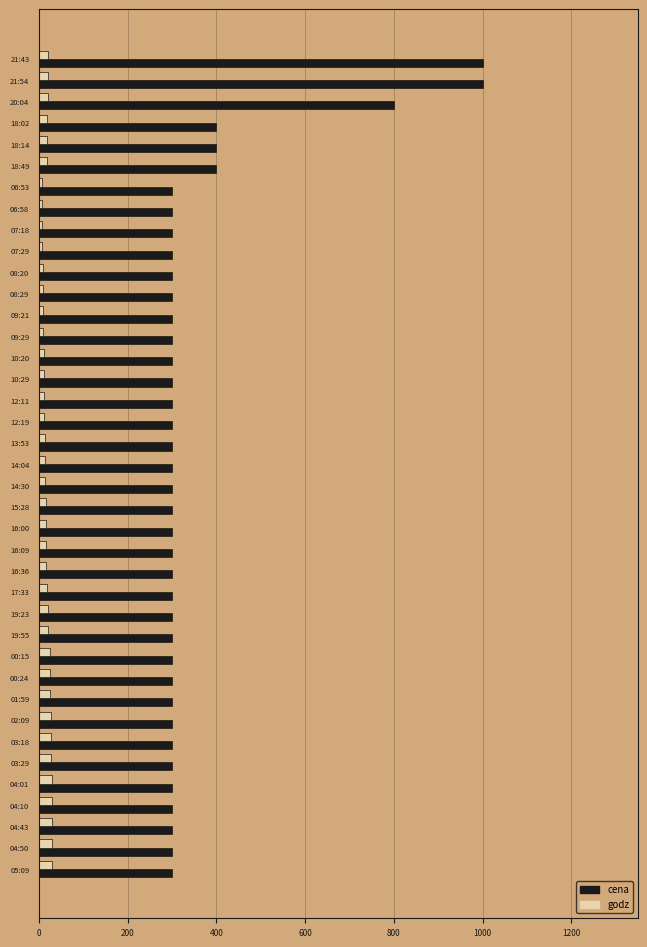

Between 20:04 and 09:29, which series saw the biggest shift?

cena